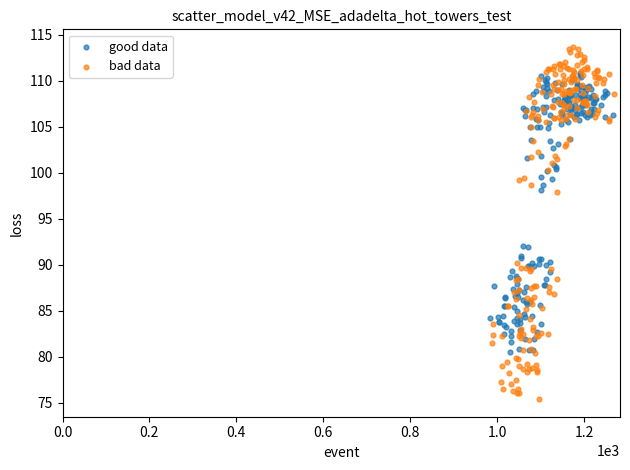

Which series reaches the maximum Y coordinate?

bad data